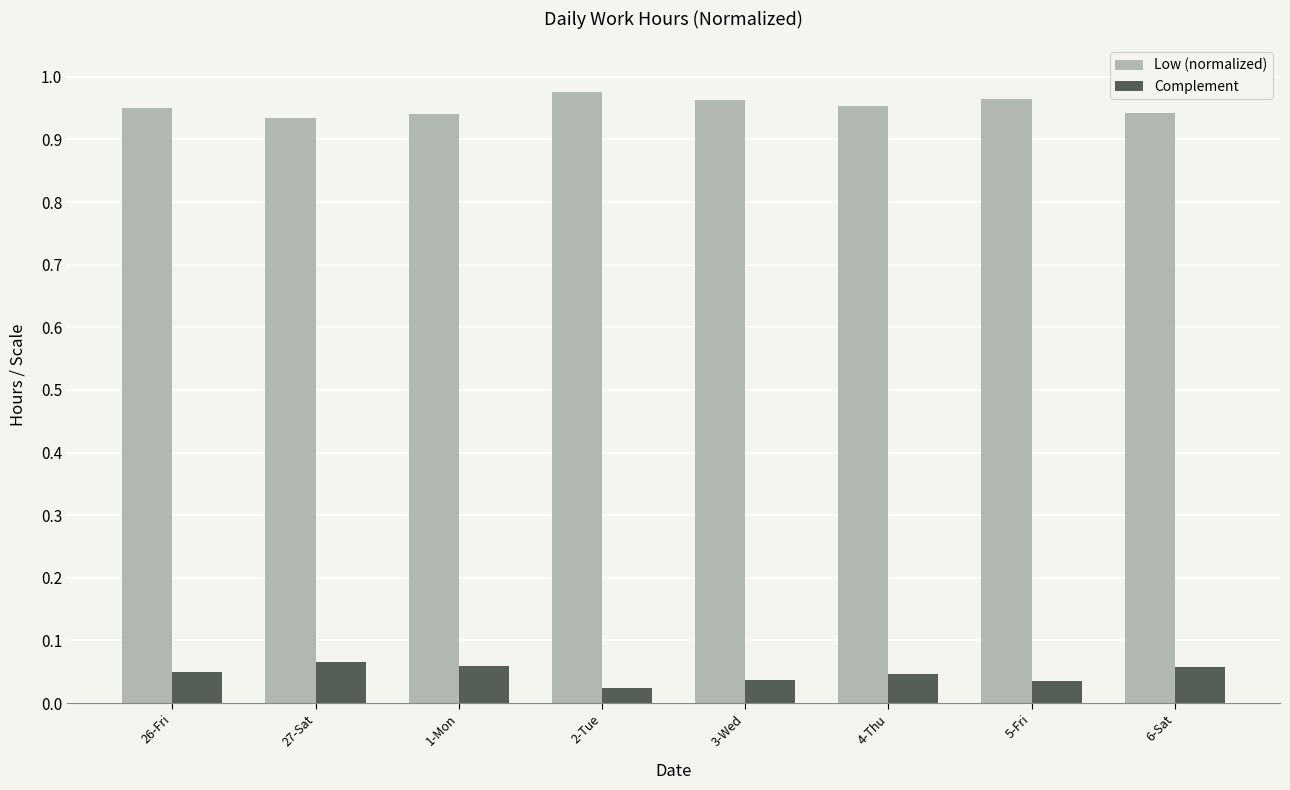

Is the value of Low (normalized) at 26-Fri greater than the value of Complement at 6-Sat?

Yes